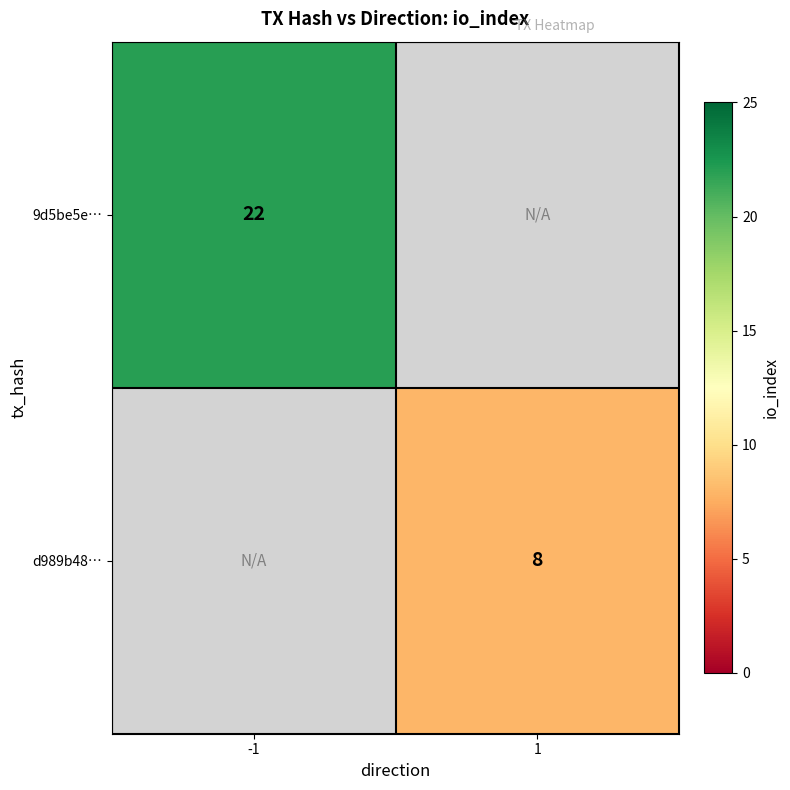

True or false: 9d5be5e… has a value of 32 at -1.

False